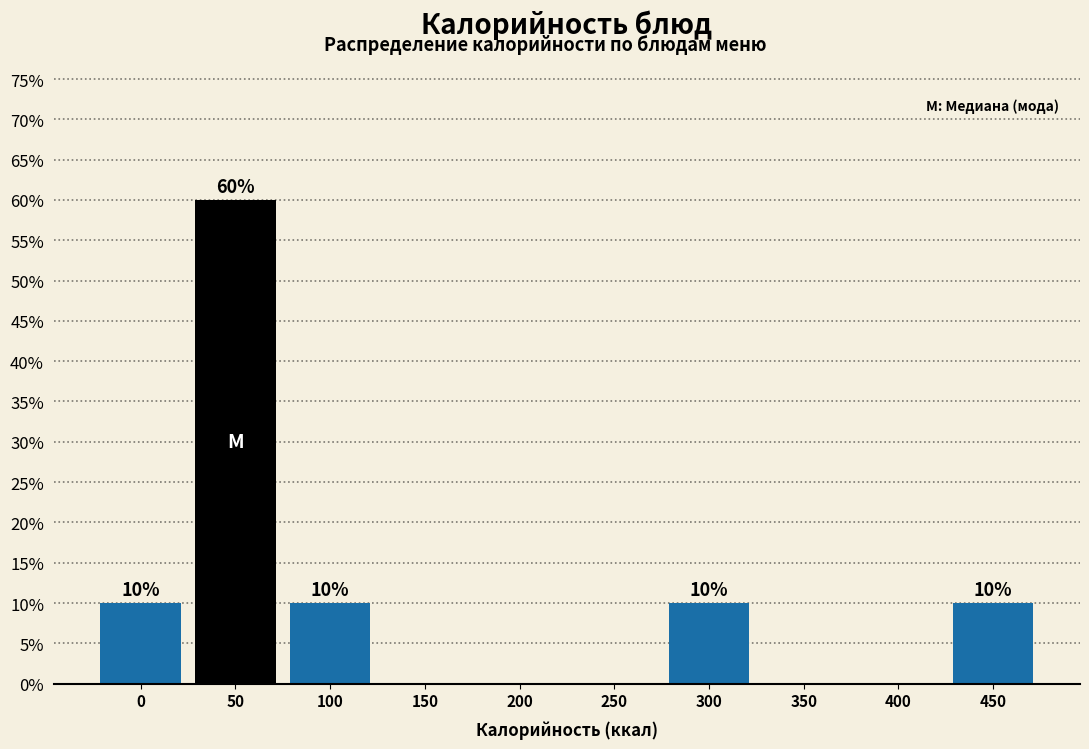

Reading left to right, extract all data points from this chart.

0=10	50=60	100=10	150=0	200=0	250=0	300=10	350=0	400=0	450=10